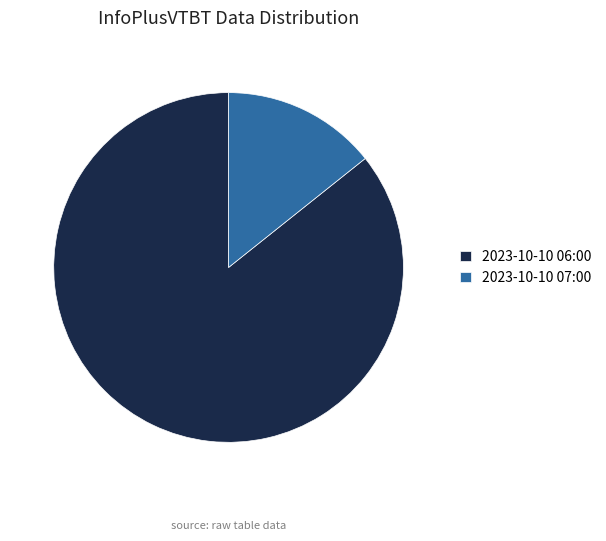

Which has a higher value, 2023-10-10 06:00 or 2023-10-10 07:00?

2023-10-10 06:00